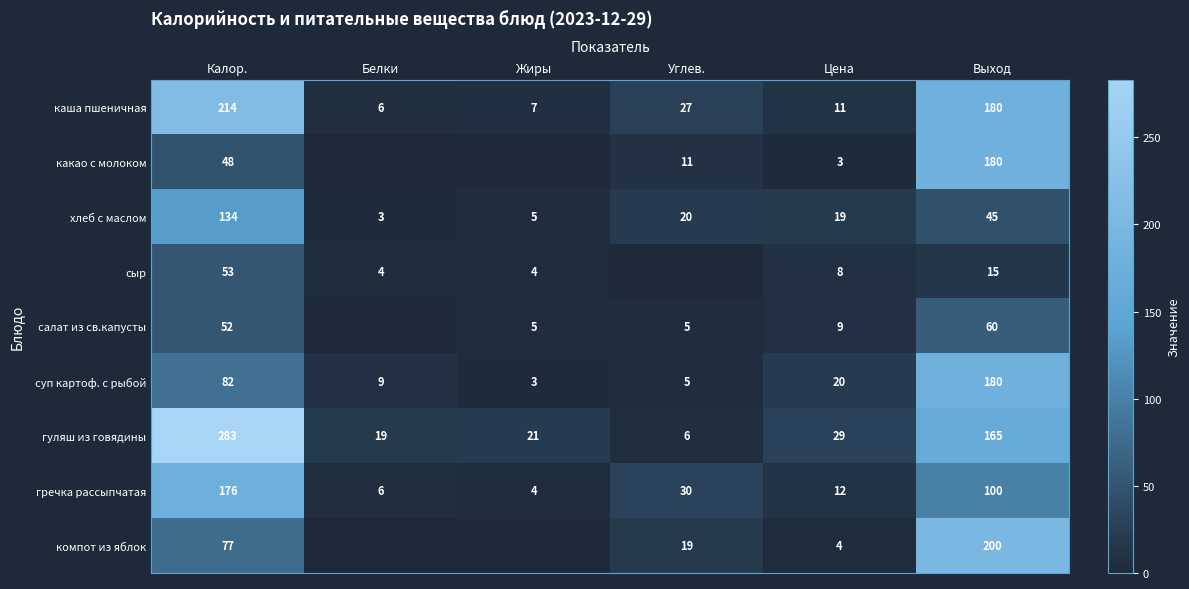

Is it true that сыр equals 15 at Выход?

True